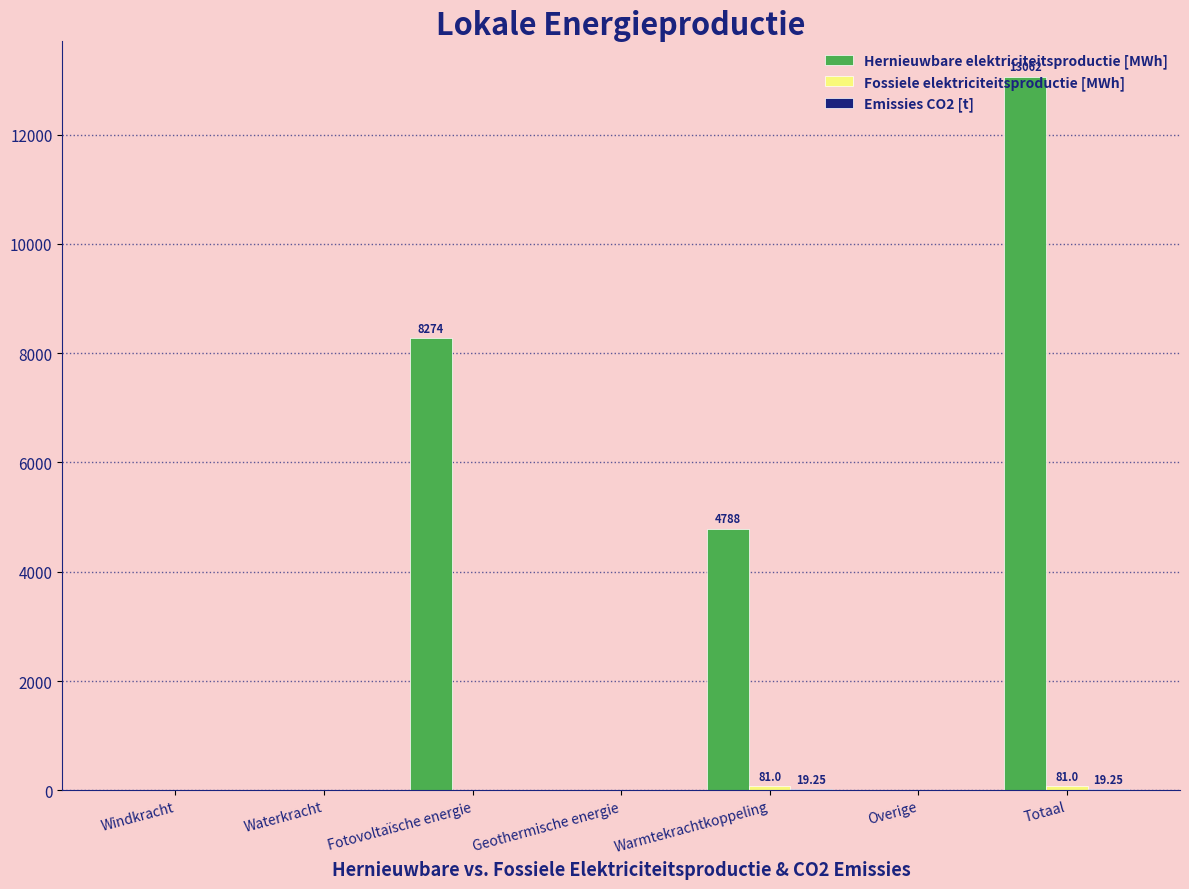

At which category is the sum across all series the highest?

Totaal